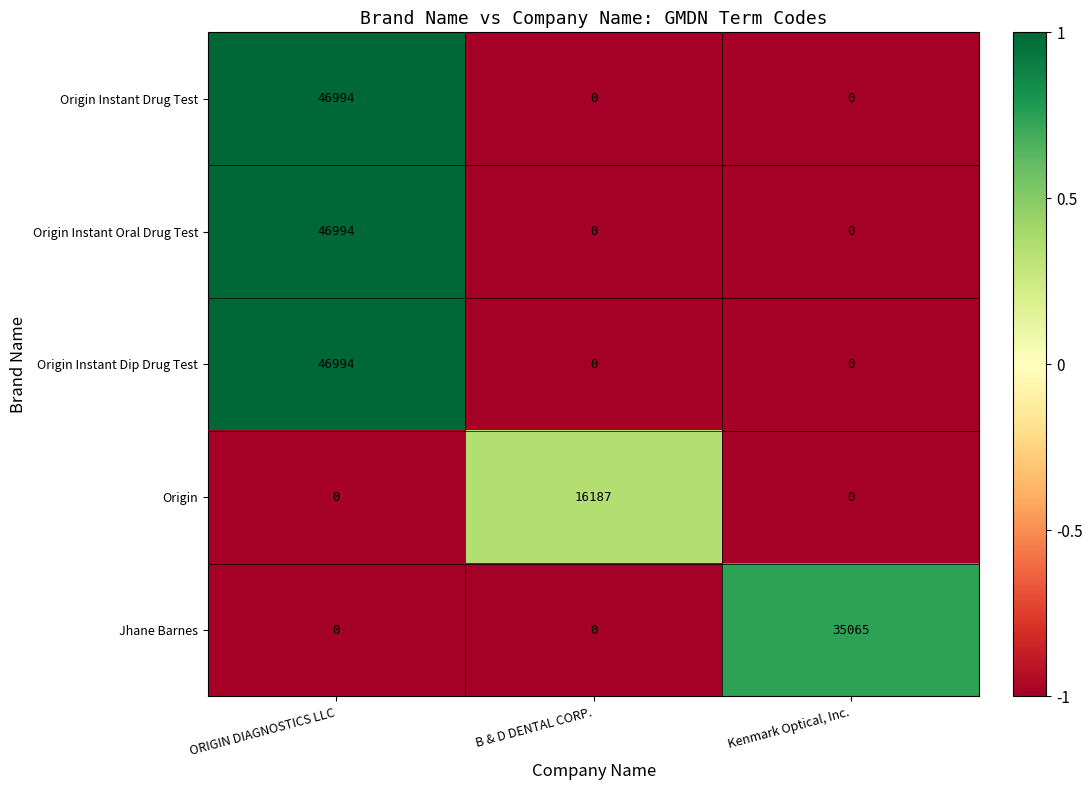

How many positive values does the Origin Instant Dip Drug Test series have?

1